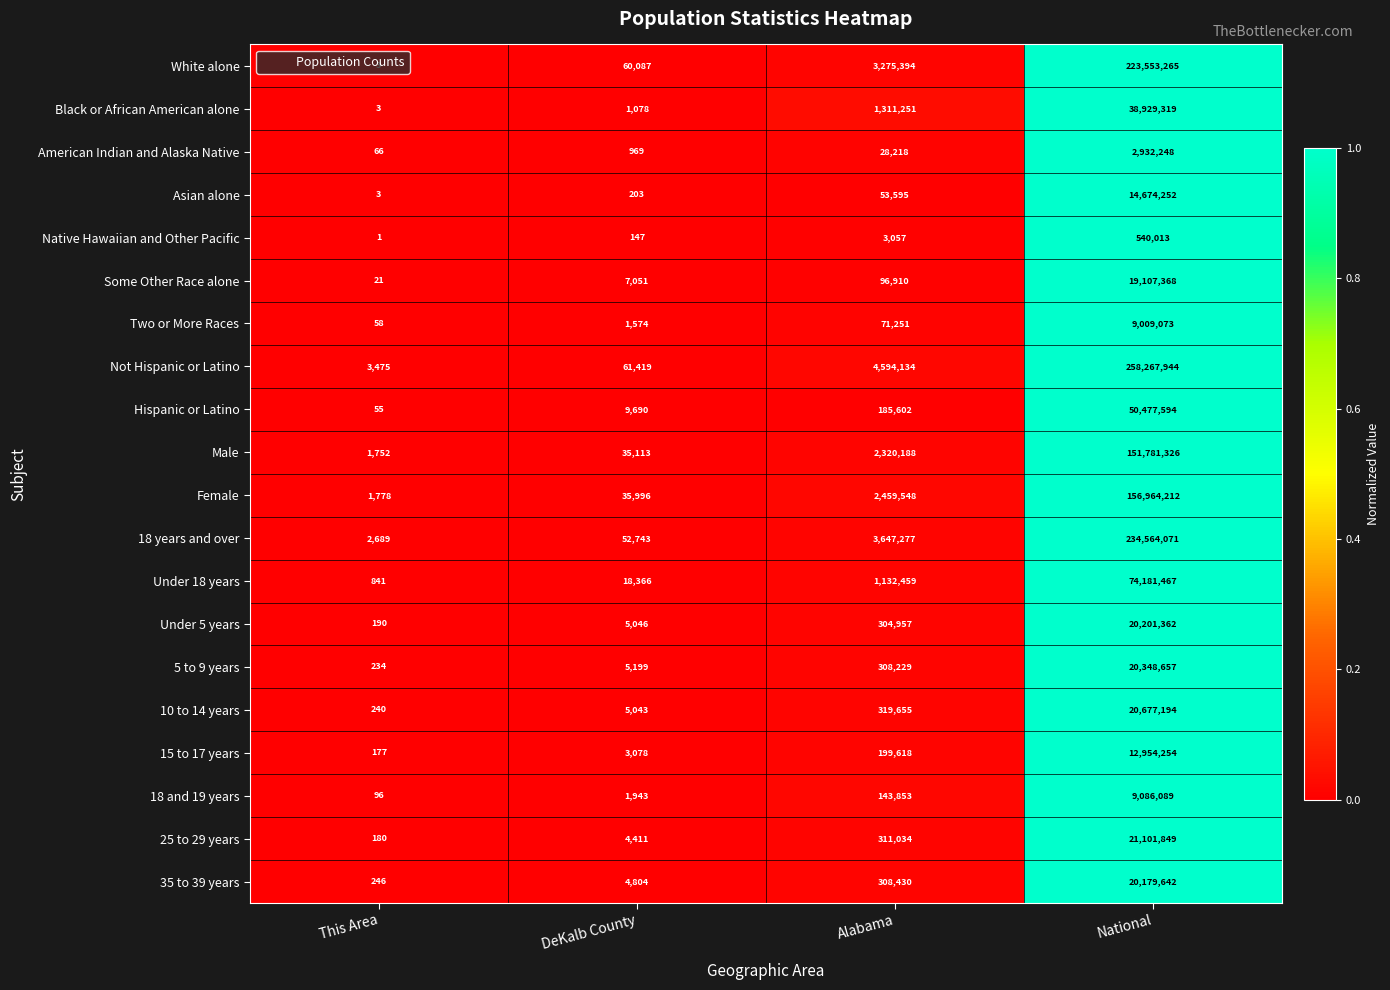

Where is 18 years and over nearest to the value 117283380?

Alabama